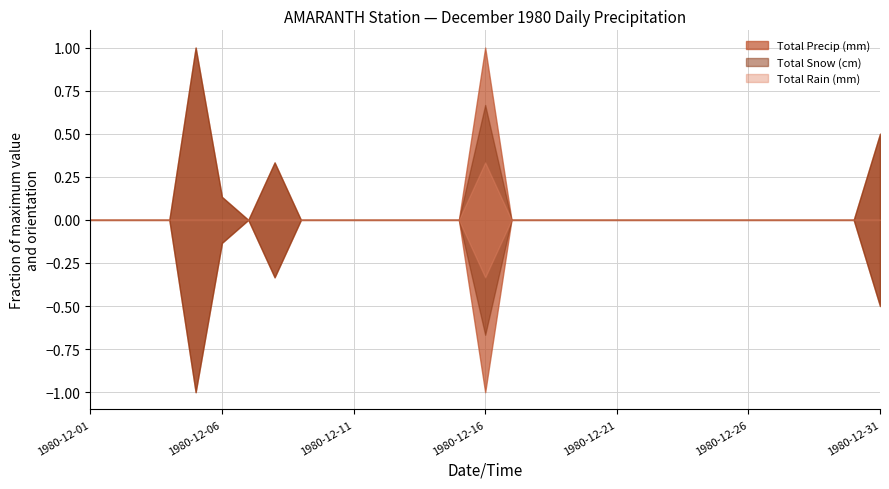

True or false: Total Rain (mm) and Total Snow (cm) cross at least once.

False